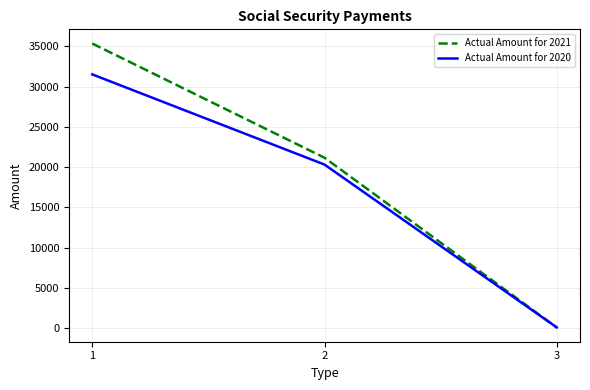

What is the minimum value shown in the chart?

58